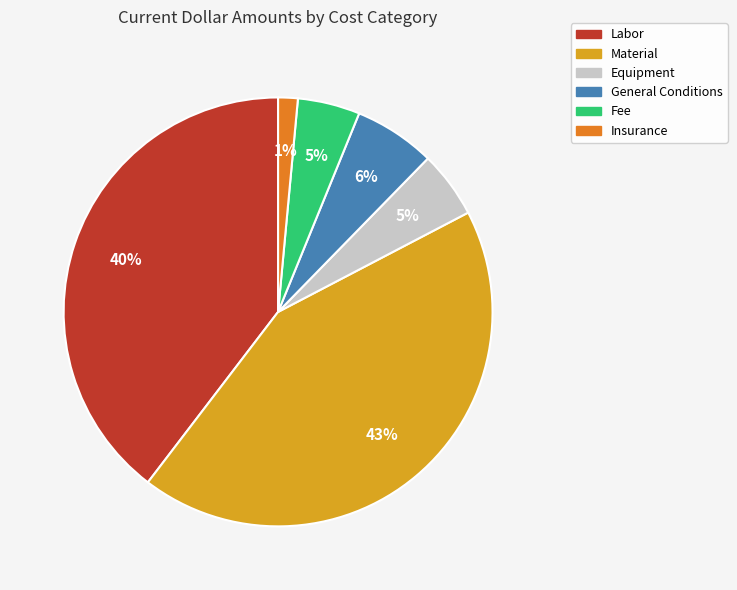

To the nearest percent, what is the average slice percentage?

17%